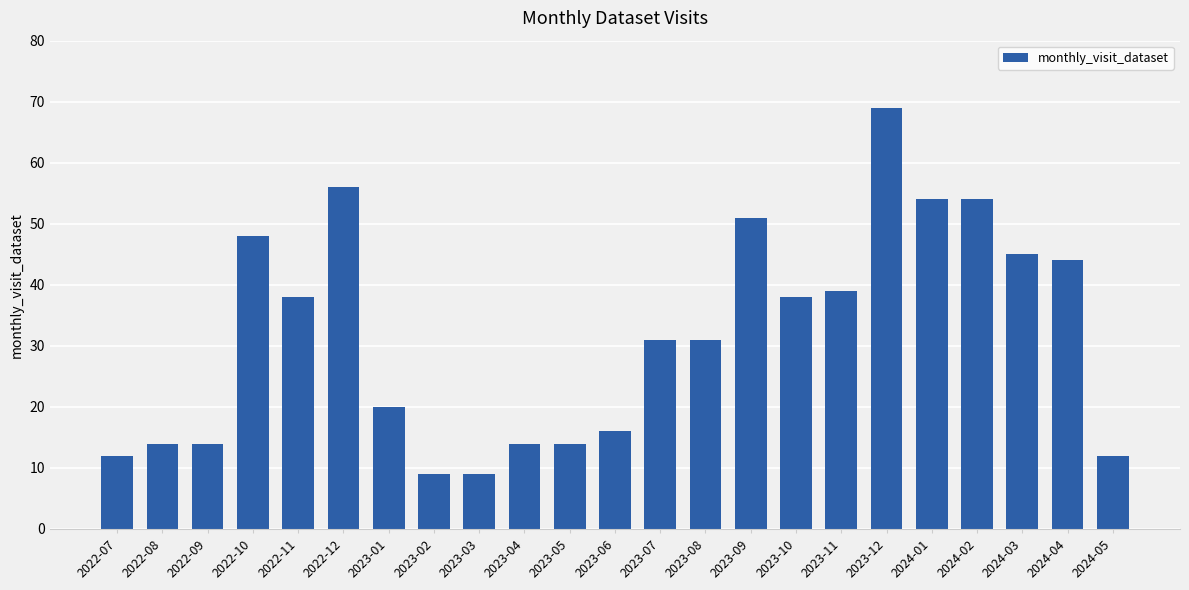

What value does the data have at 2022-09, to the nearest 10?

10